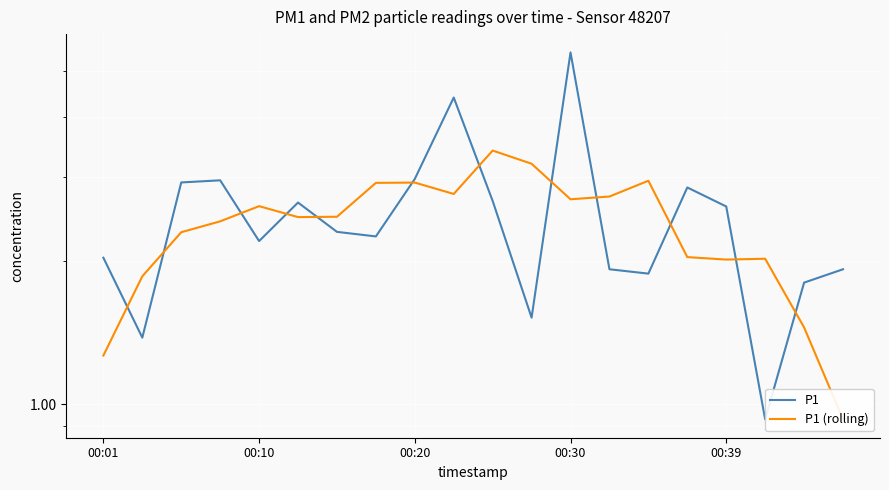

Is this an area chart (filled region under the line)?

No